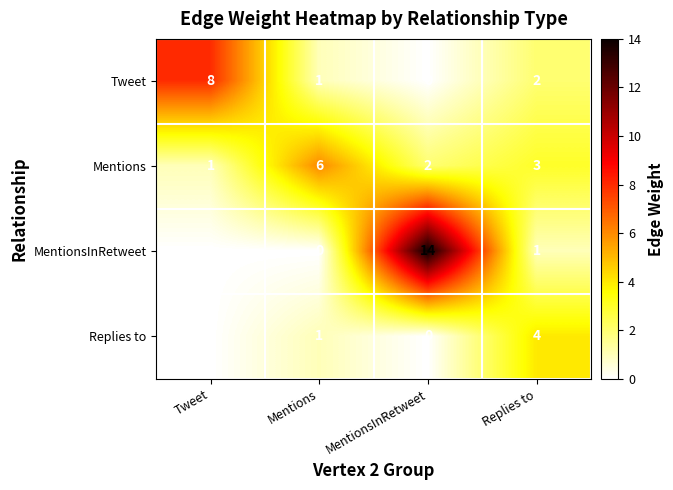

What is the maximum value for Tweet?

8